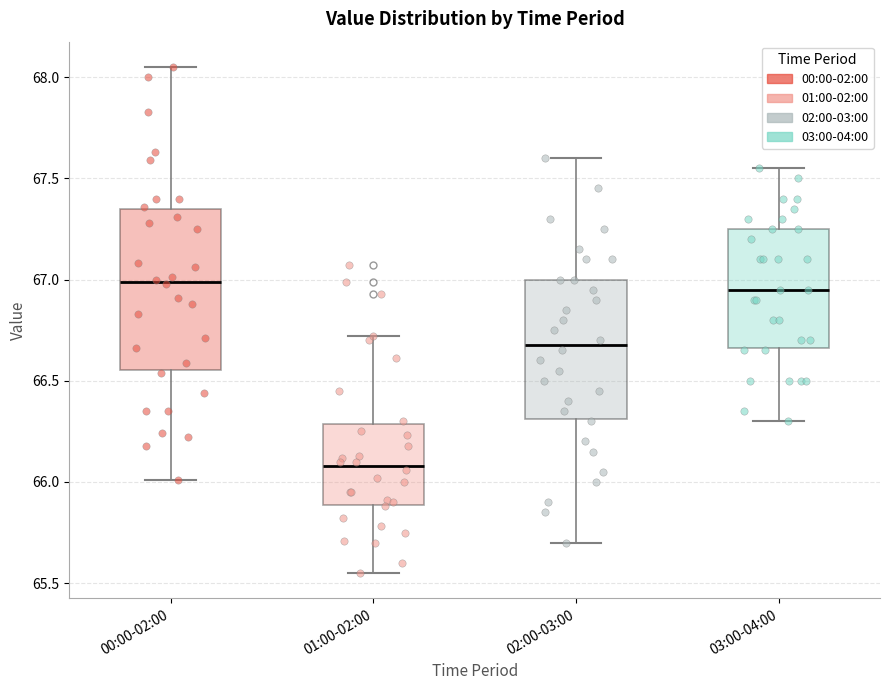

Reading left to right, read every box against the y-axis: the position of its median line, the range the box covers, and the ends of its whiskers. The values are not printed on the chart, so give them approximately, as read against the axis.

00:00-02:00: median 67.00, box 66.55 to 67.35, whiskers 66.00 to 68.05
01:00-02:00: median 66.10, box 65.90 to 66.30, whiskers 65.55 to 66.70
02:00-03:00: median 66.70, box 66.30 to 67.00, whiskers 65.70 to 67.60
03:00-04:00: median 66.95, box 66.65 to 67.25, whiskers 66.30 to 67.55